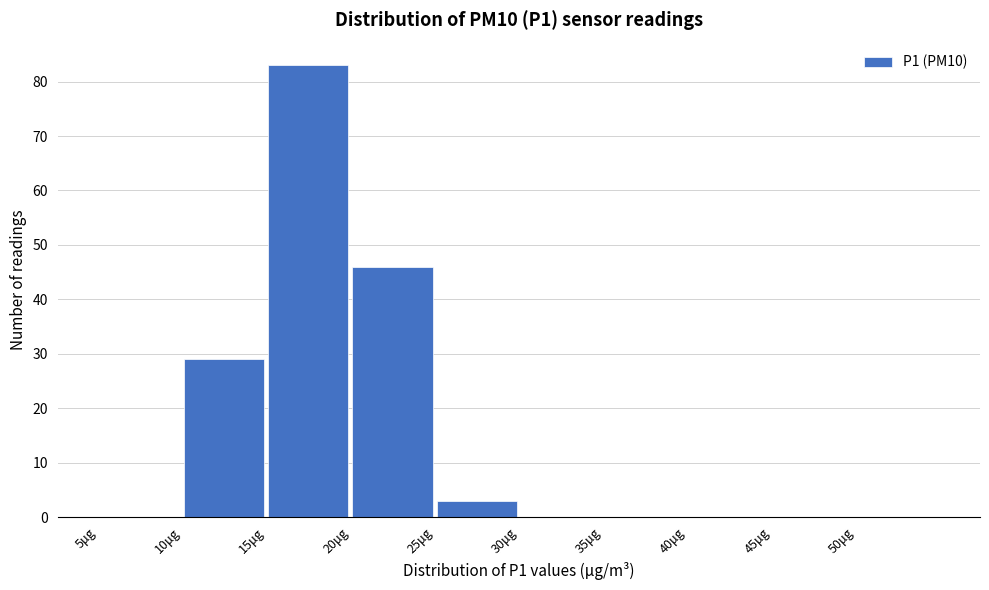

Reading left to right, list every bar in this chart as the range it spans on the x-axis followed by its height. The values are not printed on the chart, so give them approximately, as read against the axis.

5 to 10: 0
10 to 15: 29
15 to 20: 83
20 to 25: 46
25 to 30: 3
30 to 35: 0
35 to 40: 0
40 to 45: 0
45 to 50: 0
50 to 55: 0